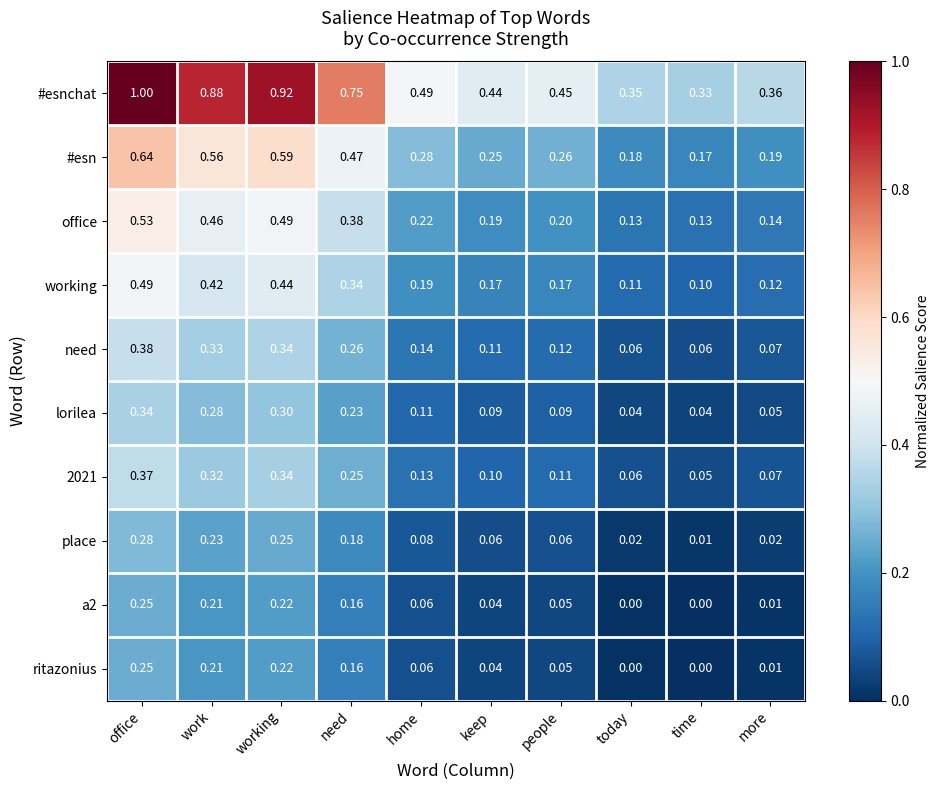

Which series has the largest total across all categories?

#esnchat